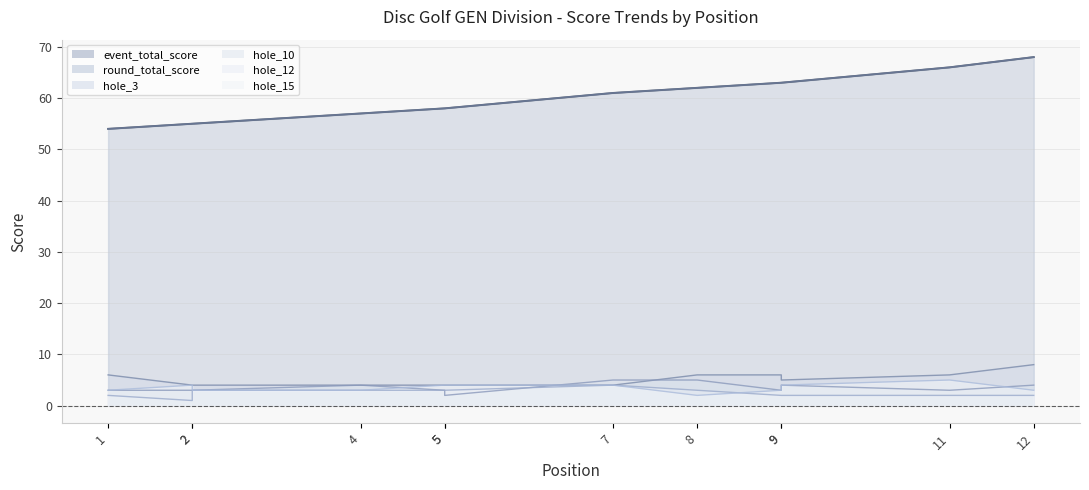

Which category has the highest value across all series?

12